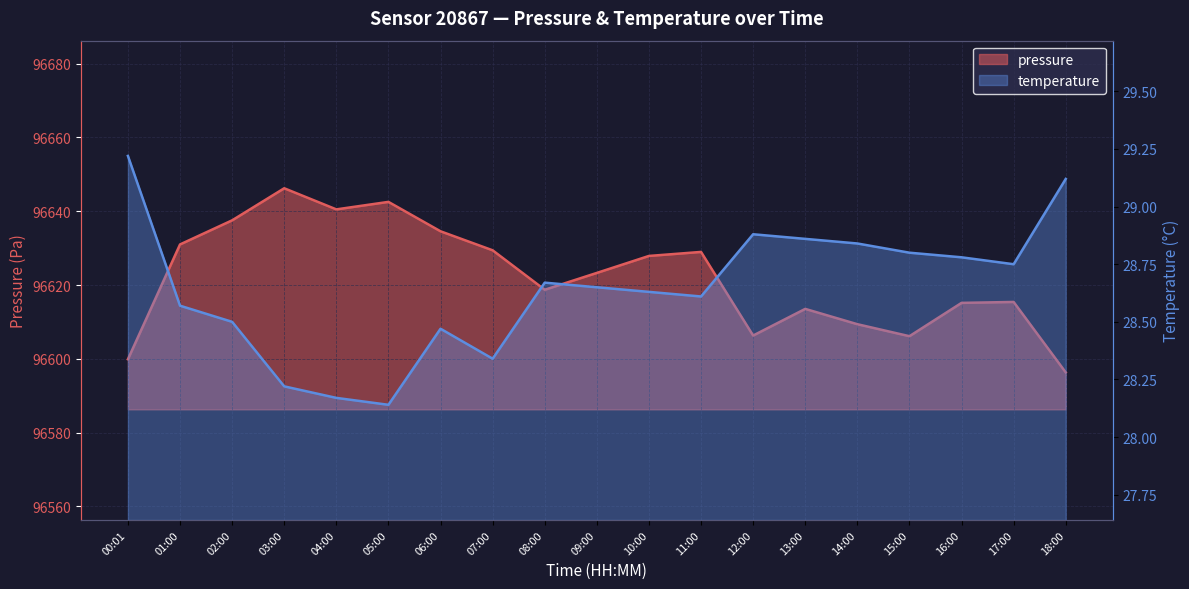

Where is the first local maximum for pressure?

03:00